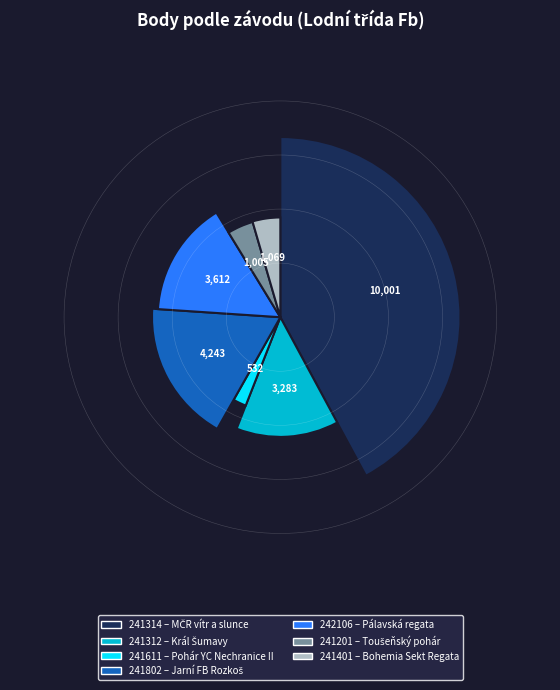

Which slice is the smallest?

241611